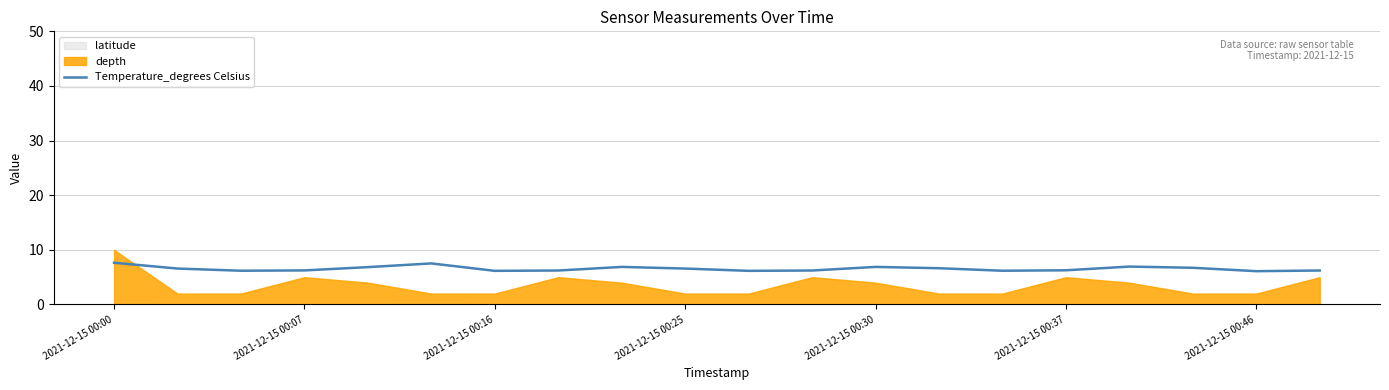

What is the difference between the maximum and minimum values?

1.5